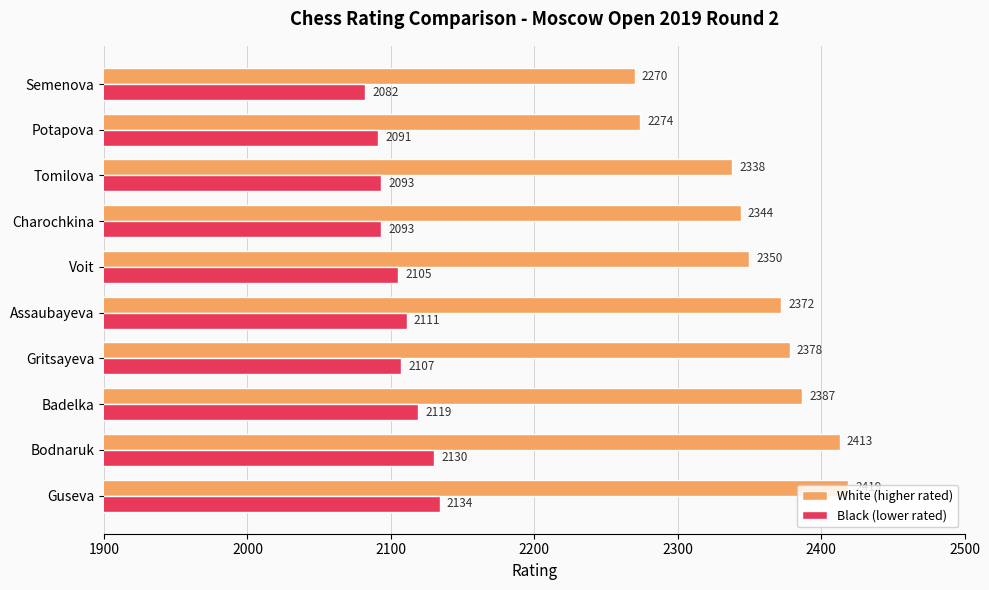

Read the Black (lower rated) value at Badelka, to the nearest 10.

2120